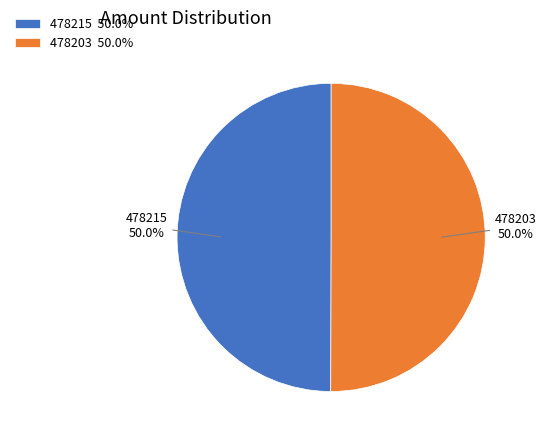

How many slices are in this pie chart?

2